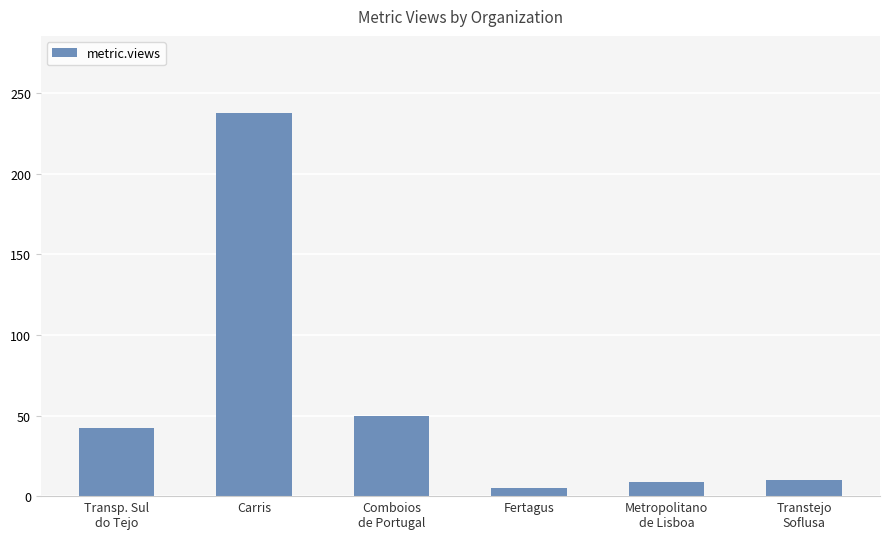

What is the smallest value displayed?

5